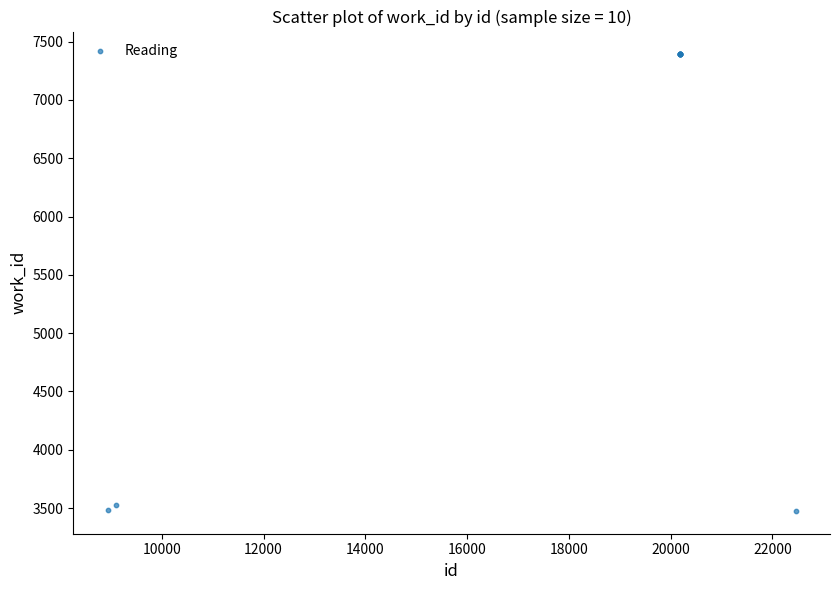

What Y value in the scatter plot is closest to 5433?

3529